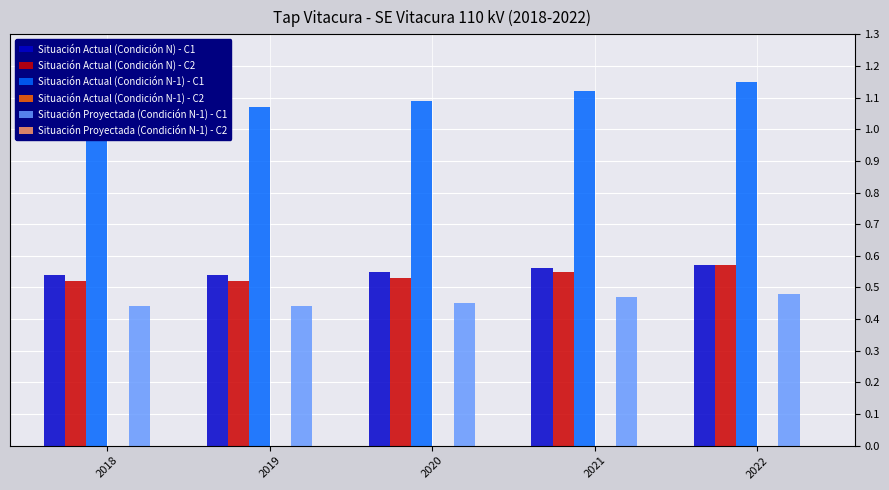

Count the Situación Actual (Condición N) - C1 values in the range 0 to 1.

5